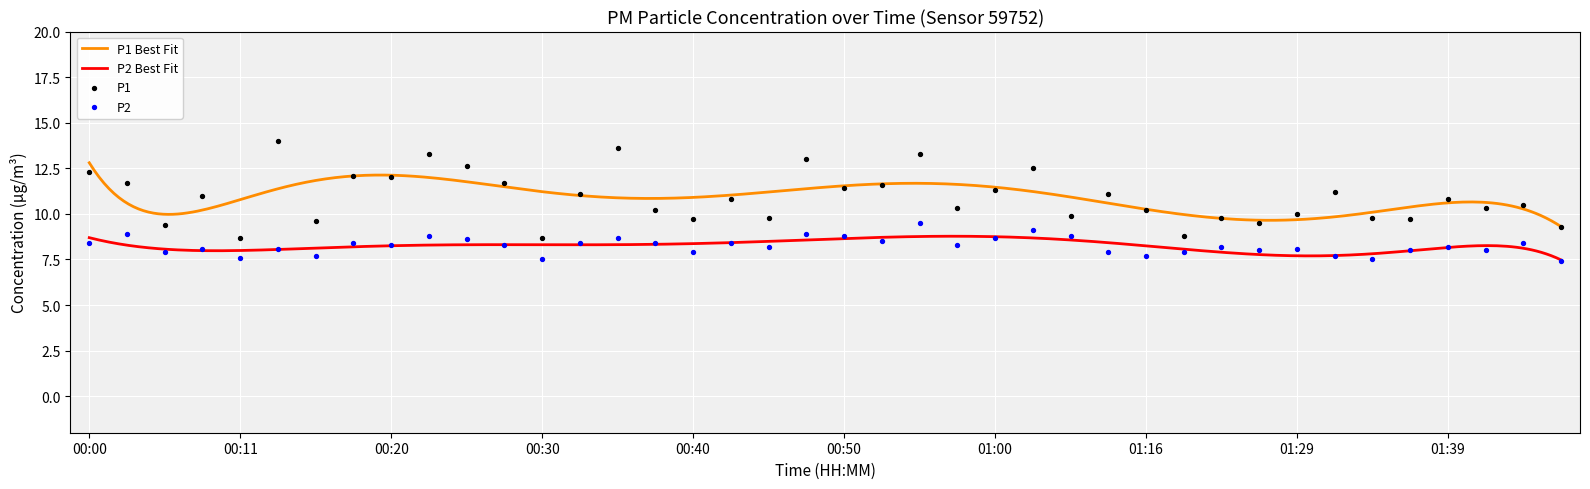

Is the value of P1 at 00:55 greater than the value of P2 at 00:33?

Yes